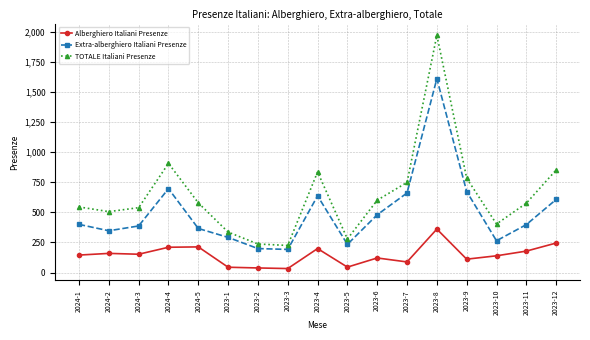

How many values in the Extra-alberghiero Italiani Presenze series are below 398?

8